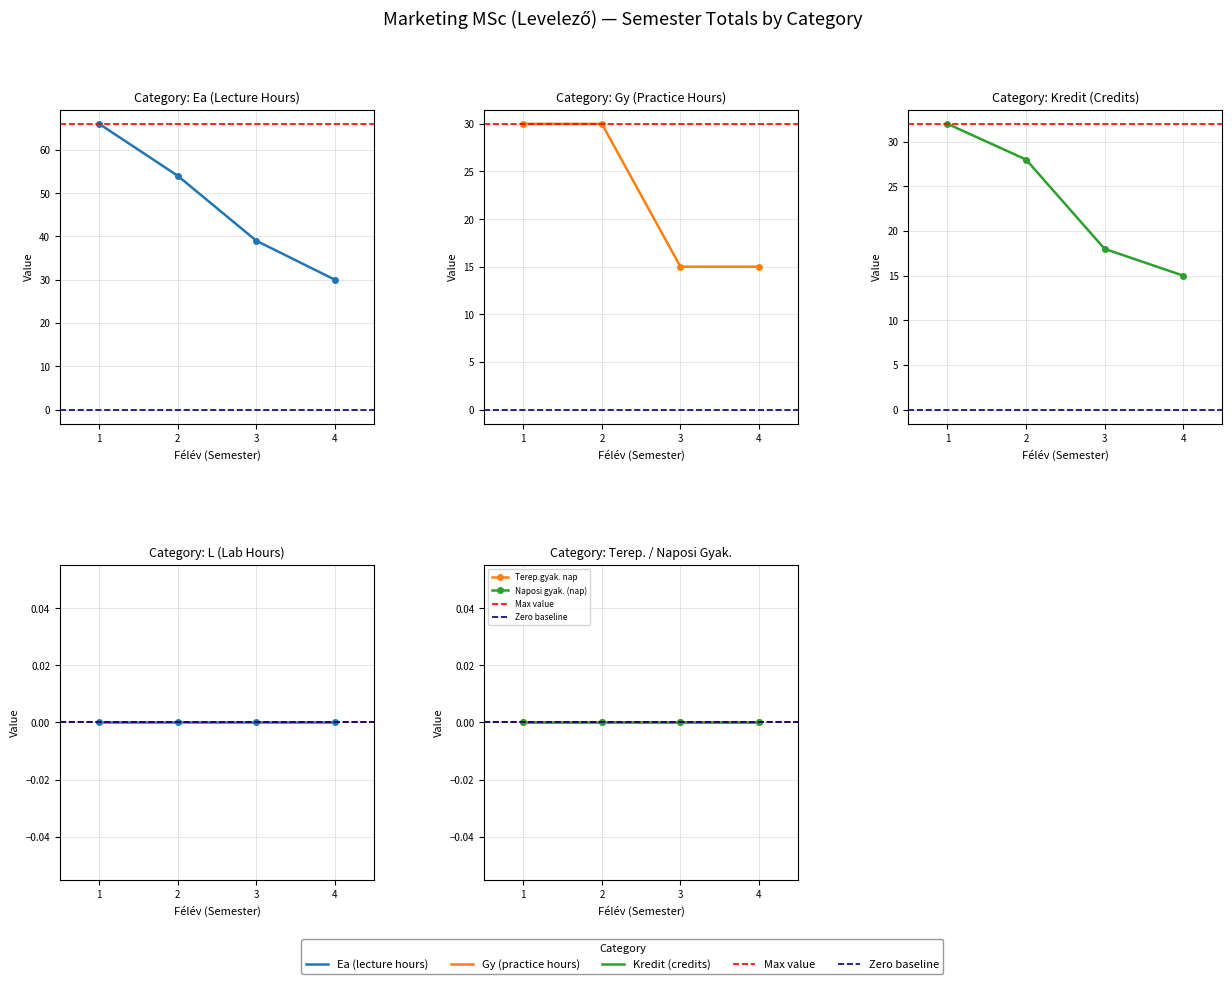

Is this an area chart (filled region under the line)?

No